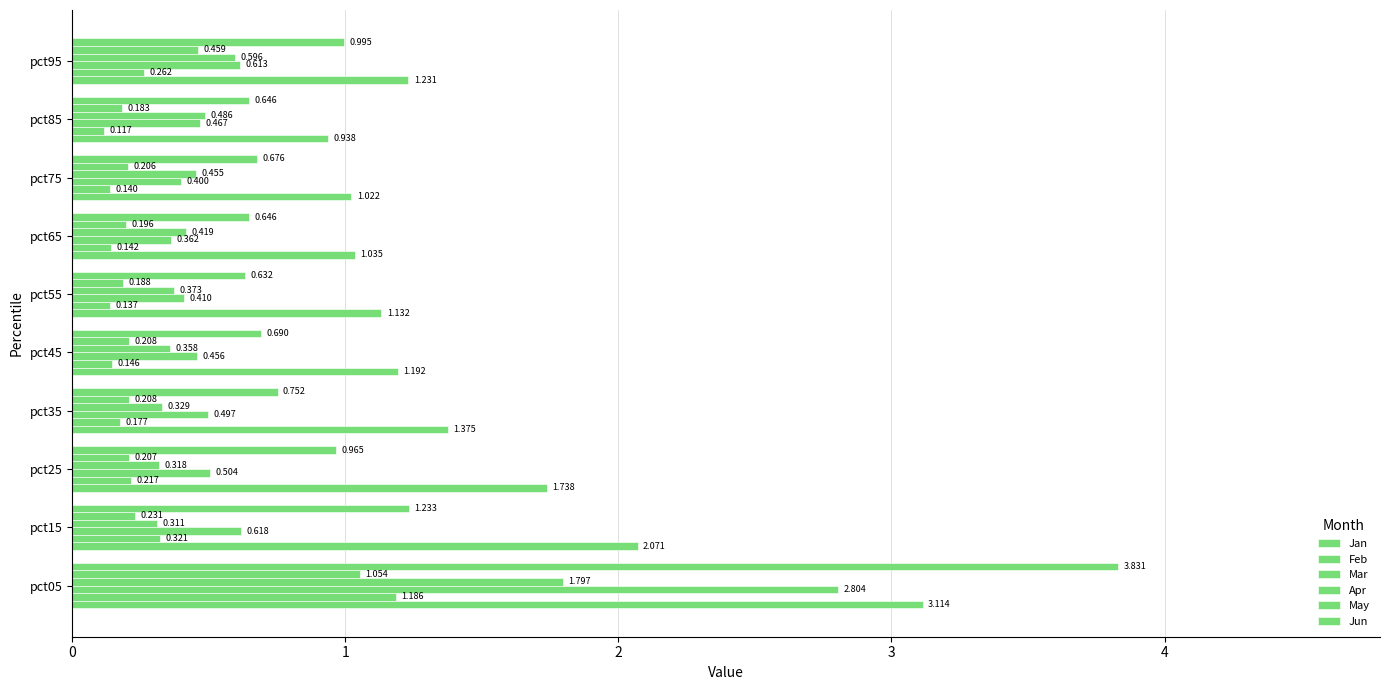

How many data points in Jan are less than 1?

1